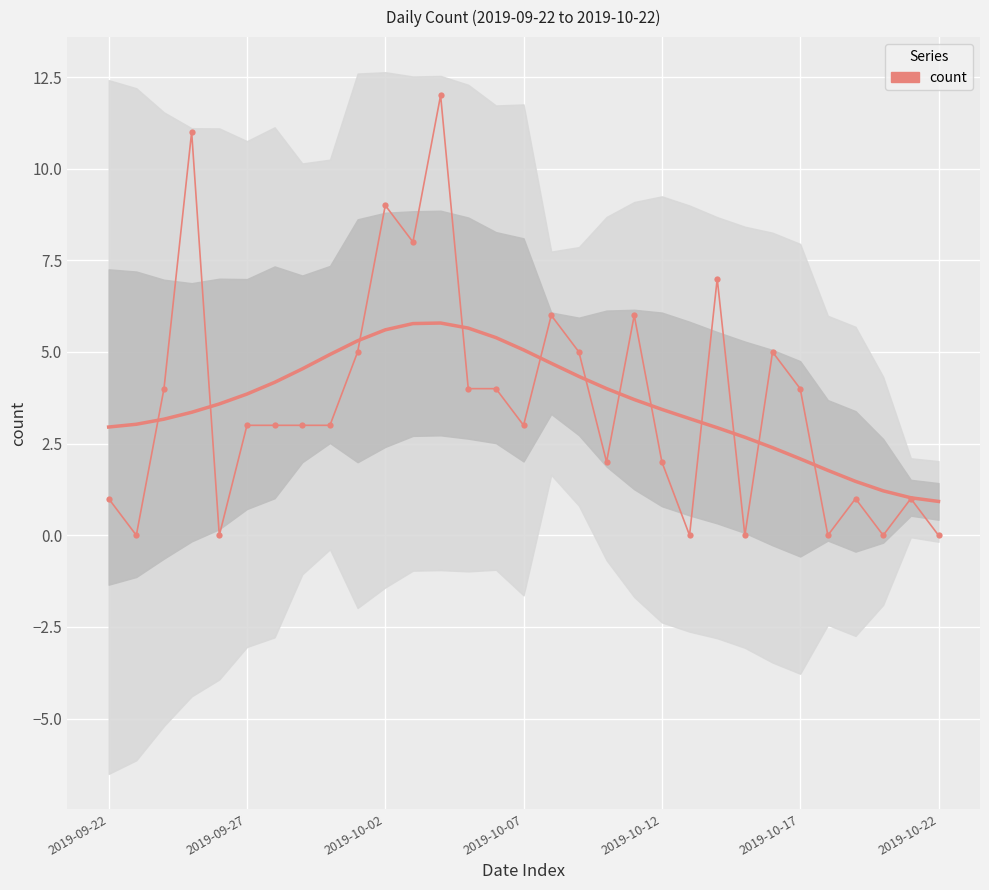

How many positive values are there?

24